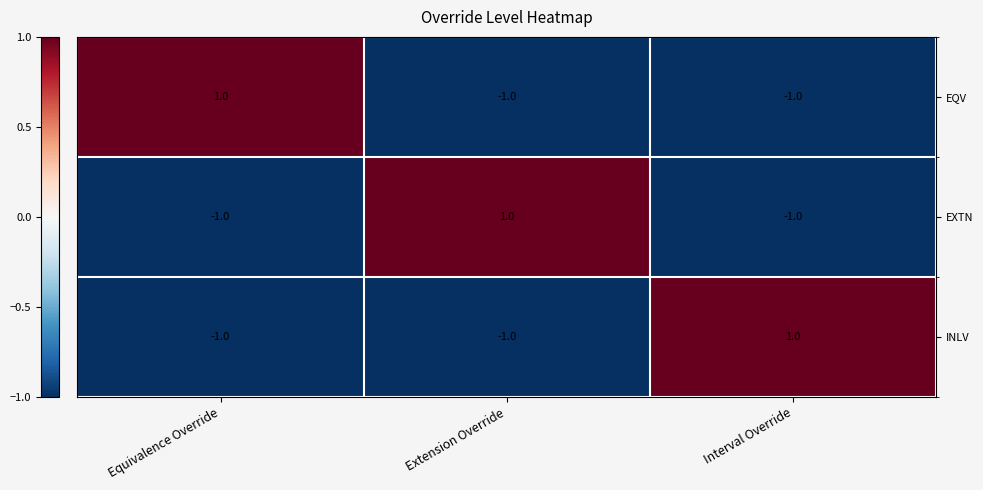

At how many categories does at least one series exceed 0?

3